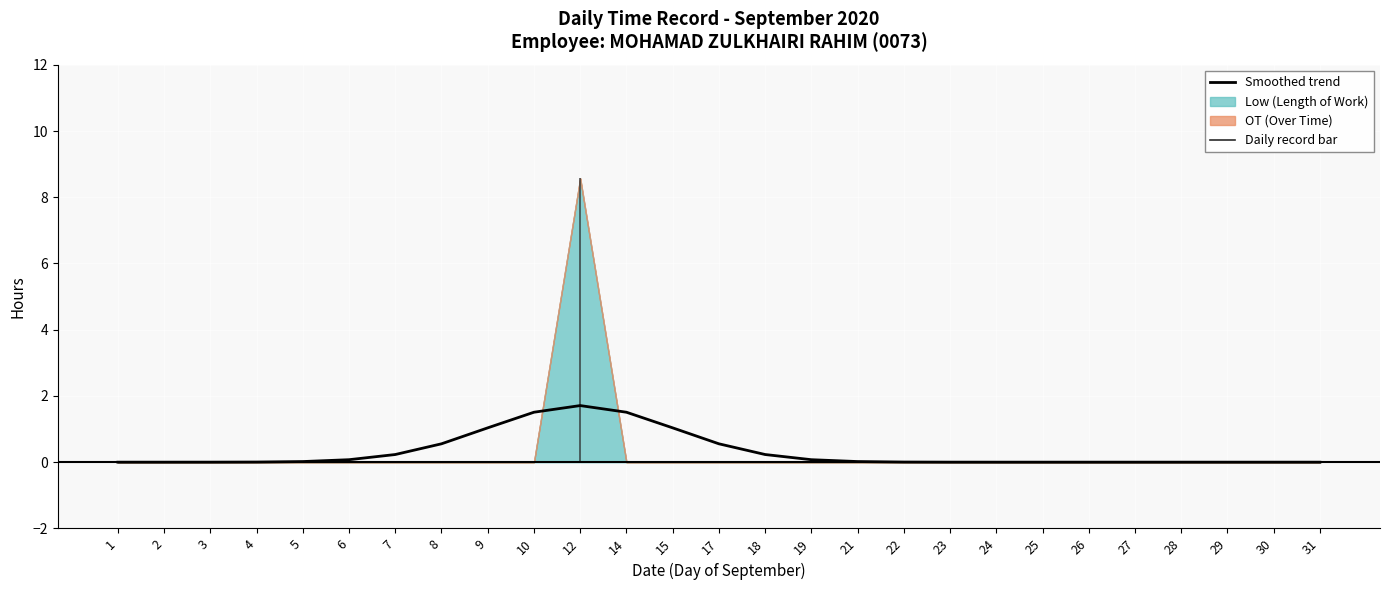

Count the number of values greater than 0.

17